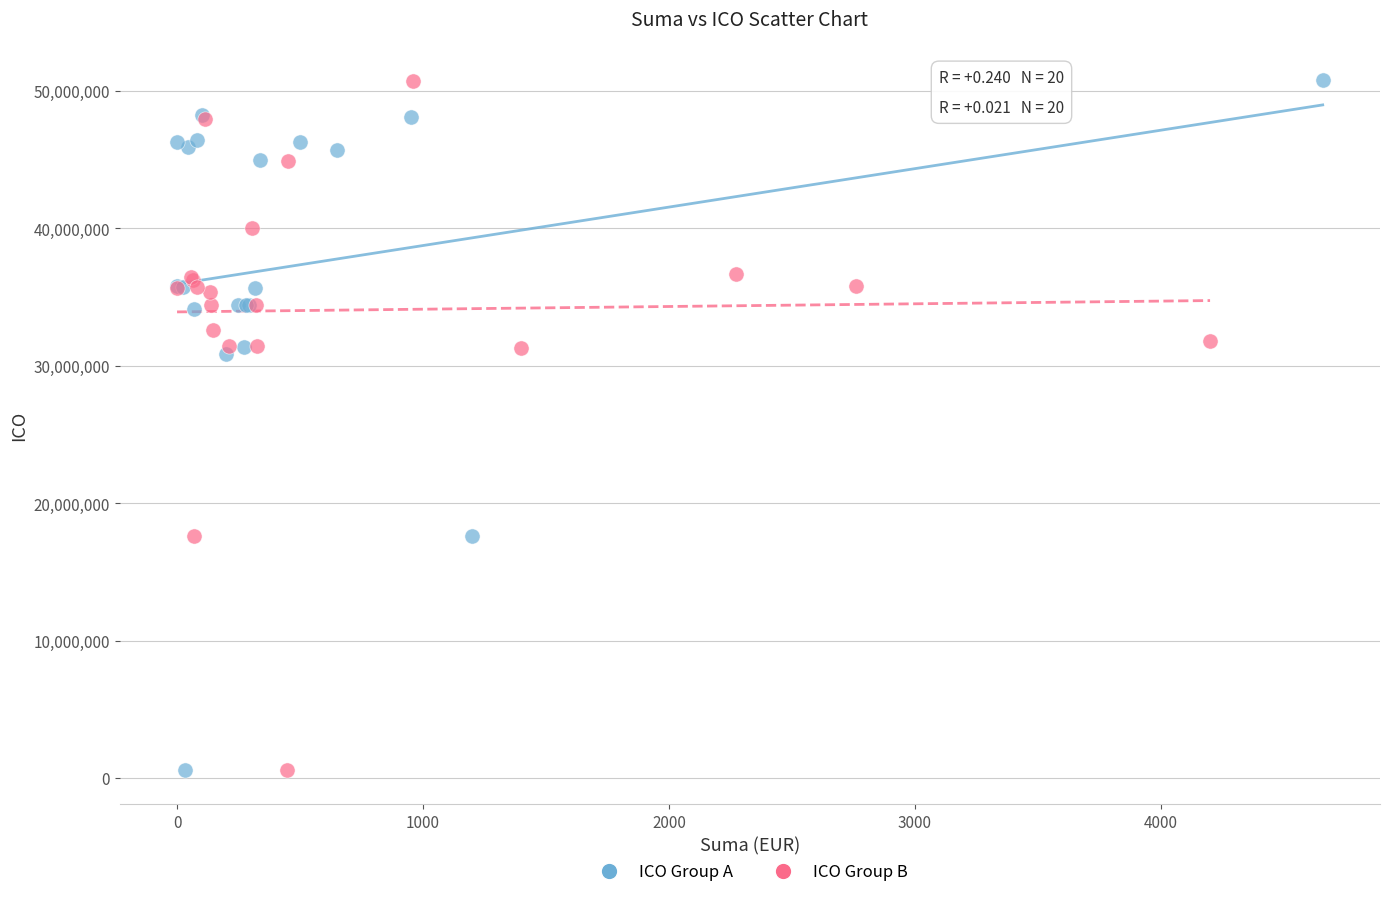

What are all the series names shown in the legend?

ICO Group A, ICO Group B